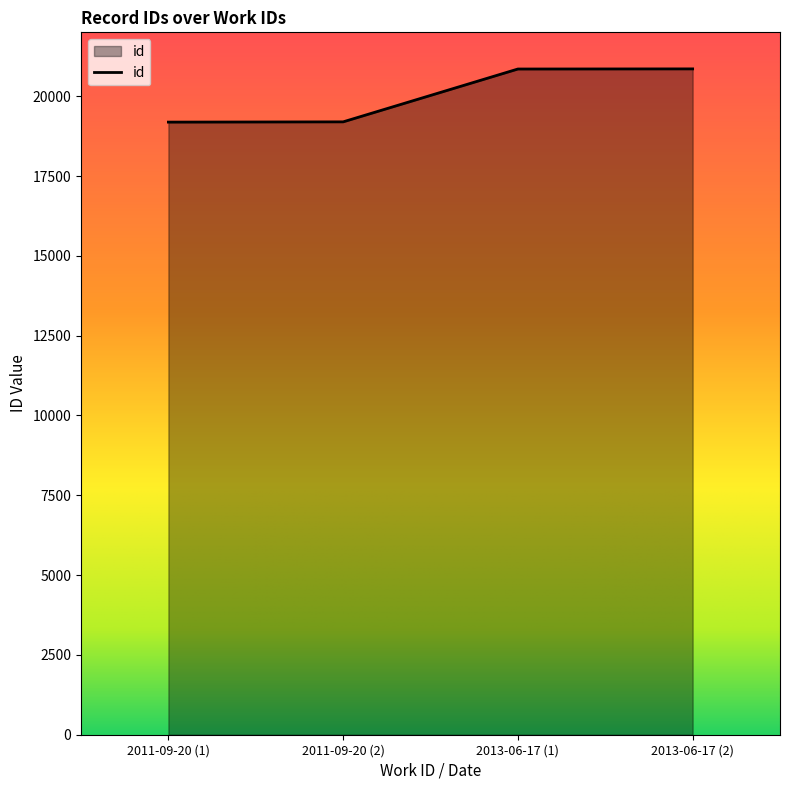

The value at 2013-06-17 (2) is 20855. True or false?

True